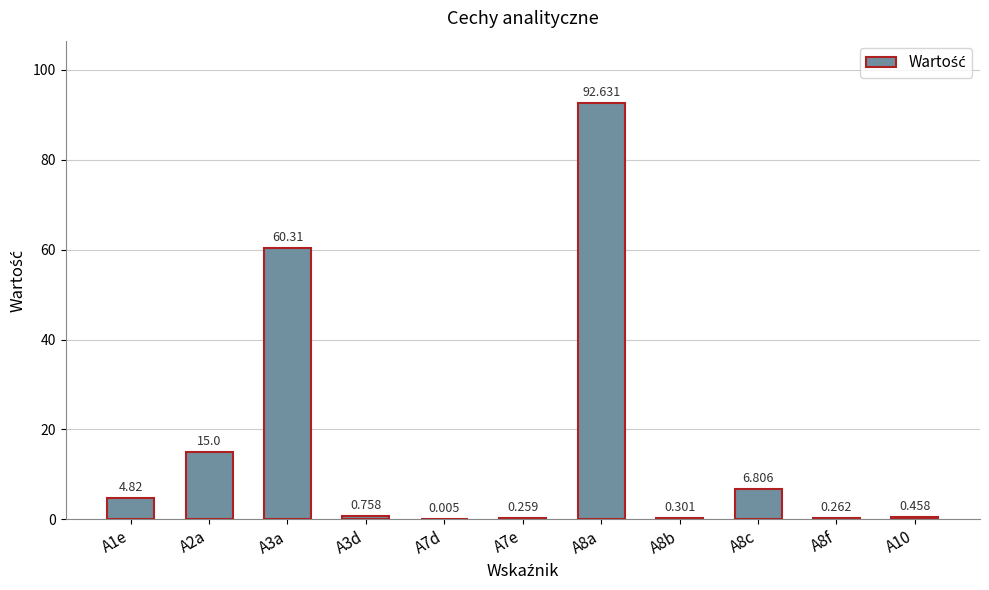

Does the chart contain stacked bars?

No